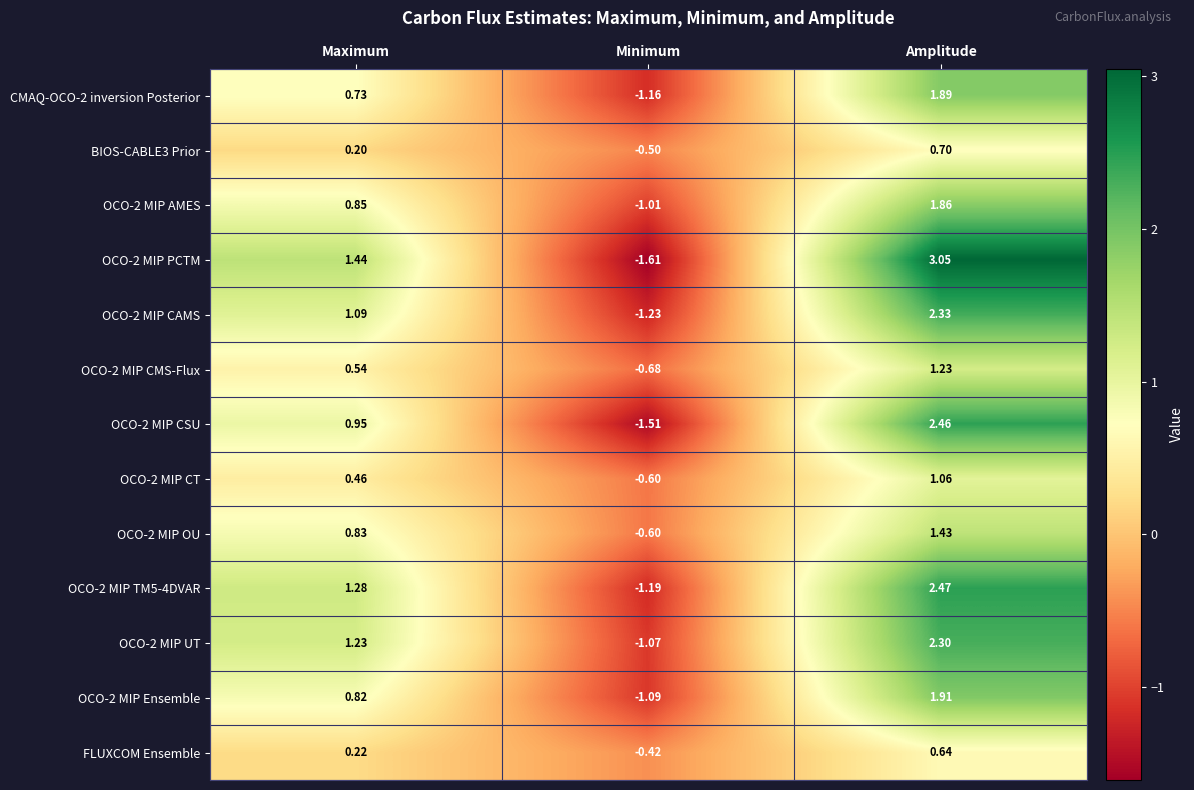

Which series changed the most between Minimum and Amplitude?

OCO-2 MIP PCTM